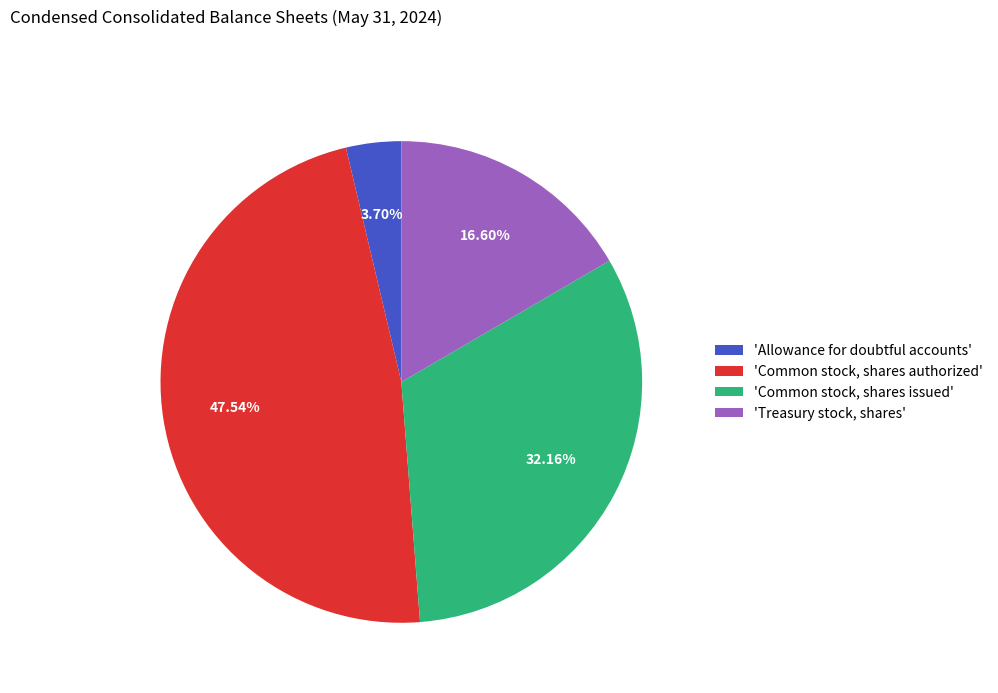

What is the largest slice in the pie chart?

'Common stock, shares authorized'